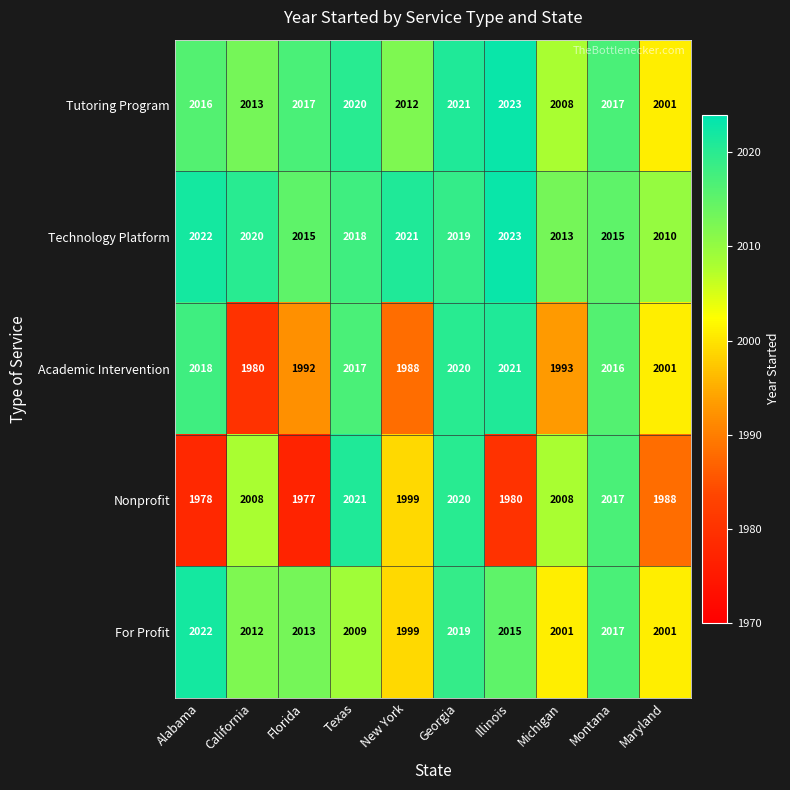

Read the Academic Intervention value at Michigan, to the nearest 5.

1995